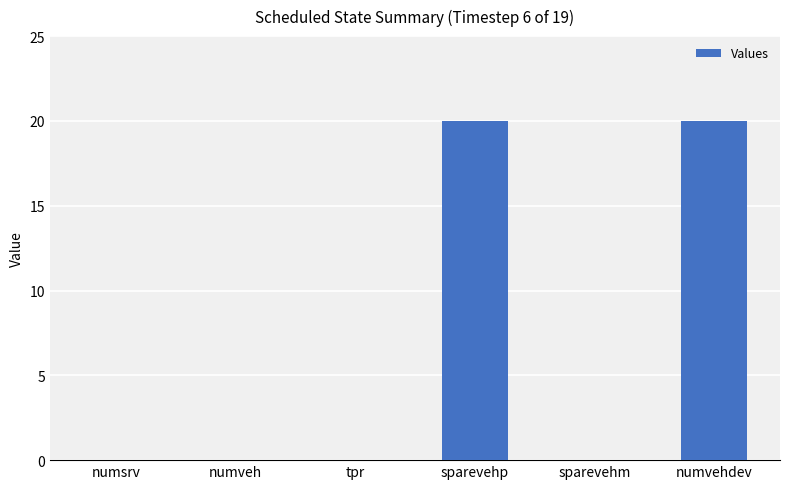

What is the sum of all values?

40